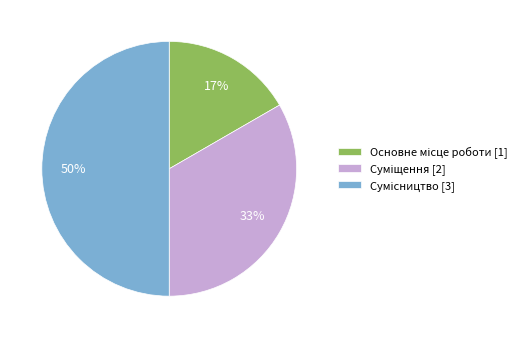

To the nearest percent, what is the difference between the largest and smallest slice percentages?

33%